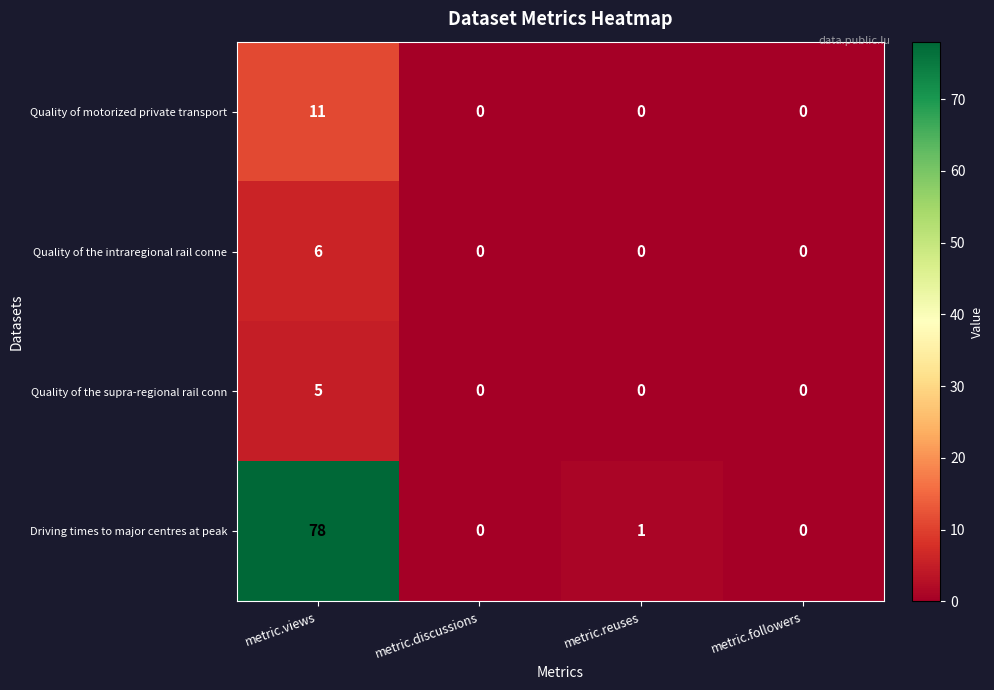

Which series has the largest total across all categories?

Driving times to major centres at peak